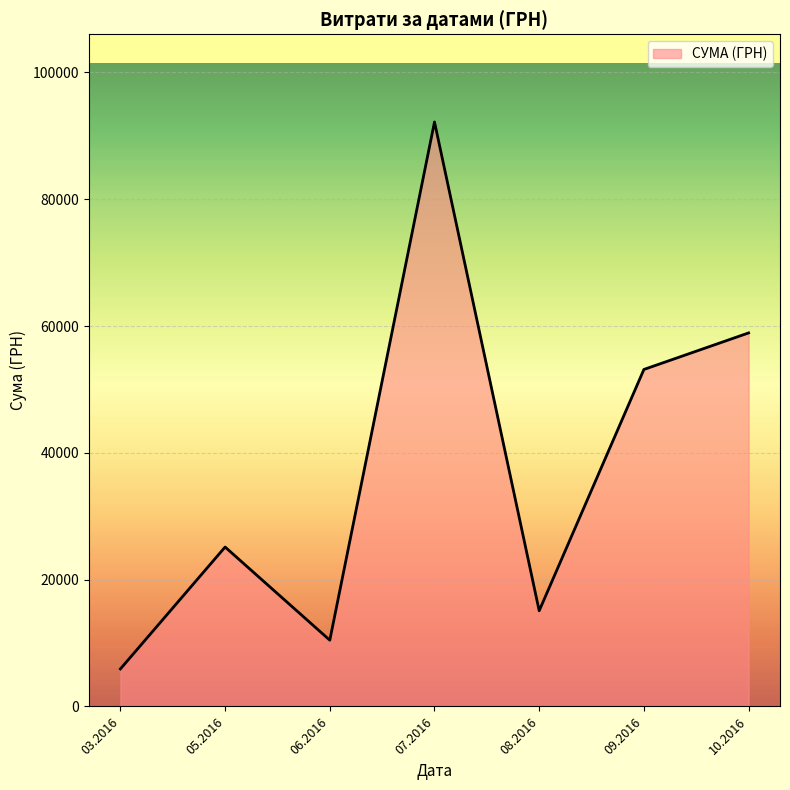

Reading left to right, extract all data points from this chart.

5917.0	25144.5	10452.0	92189.5	15091.2	53151.6	58914.3